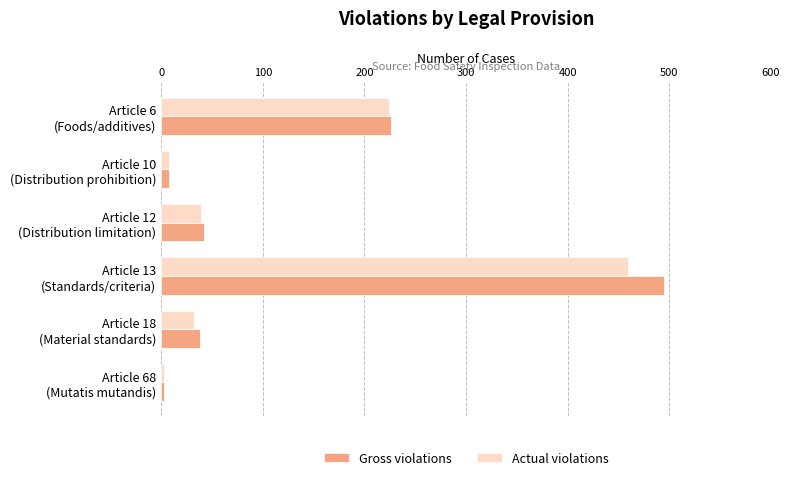

List the series in order of their peak value, highest first.

Gross violations, Actual violations